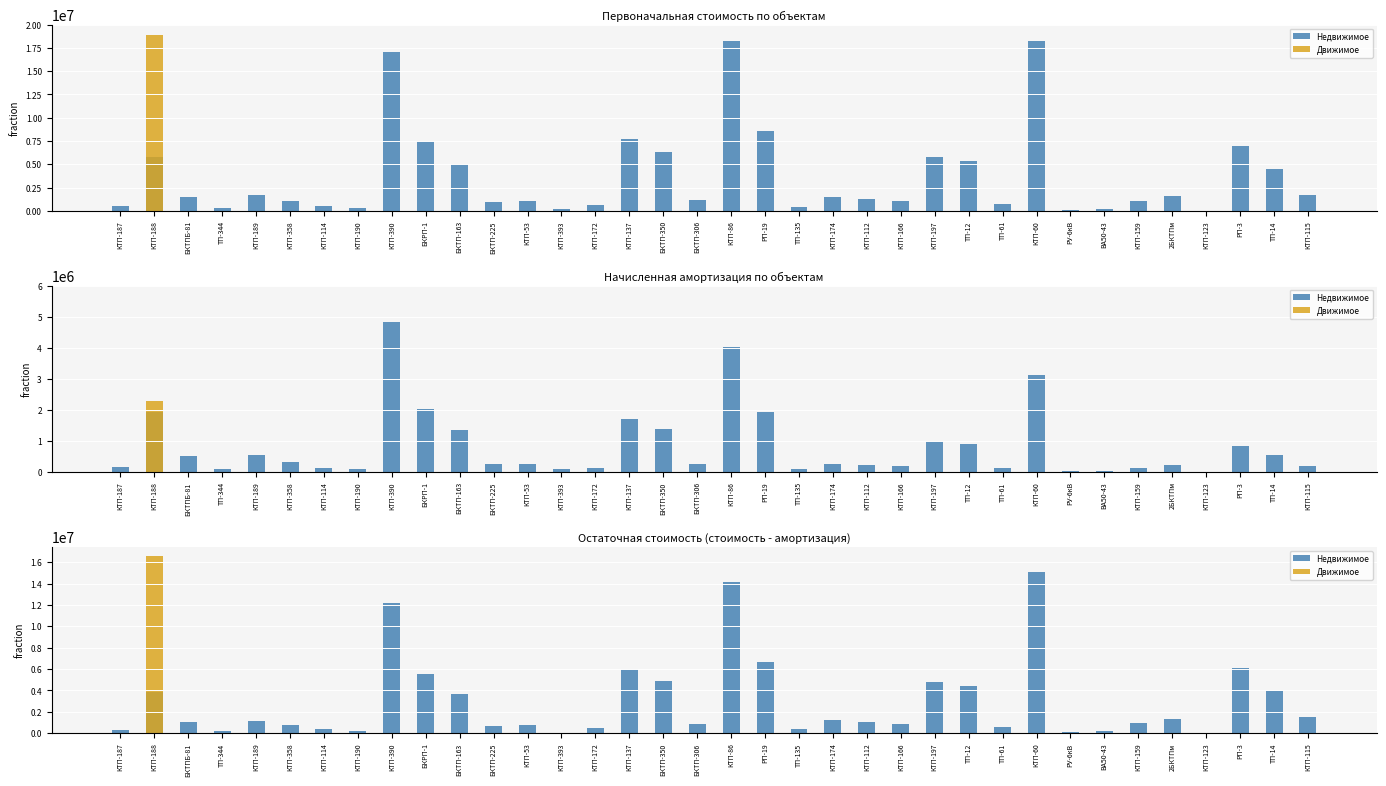

What is the difference between the maximum and second lowest values in the Недвижимое series?

15031851.6